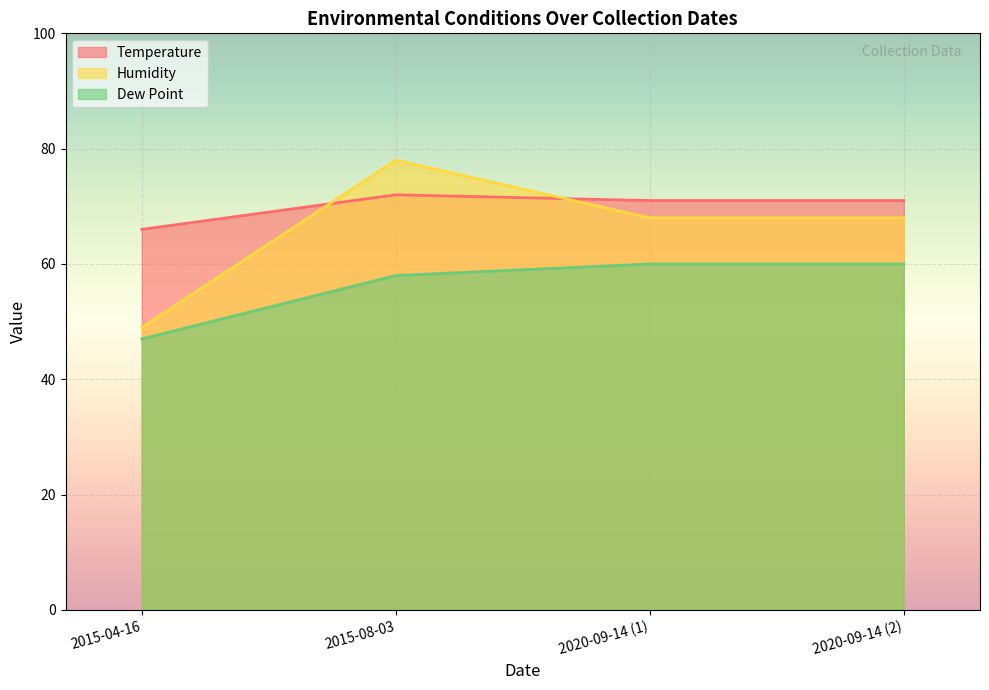

What is the approximate value of Temperature at 2015-08-03?

72